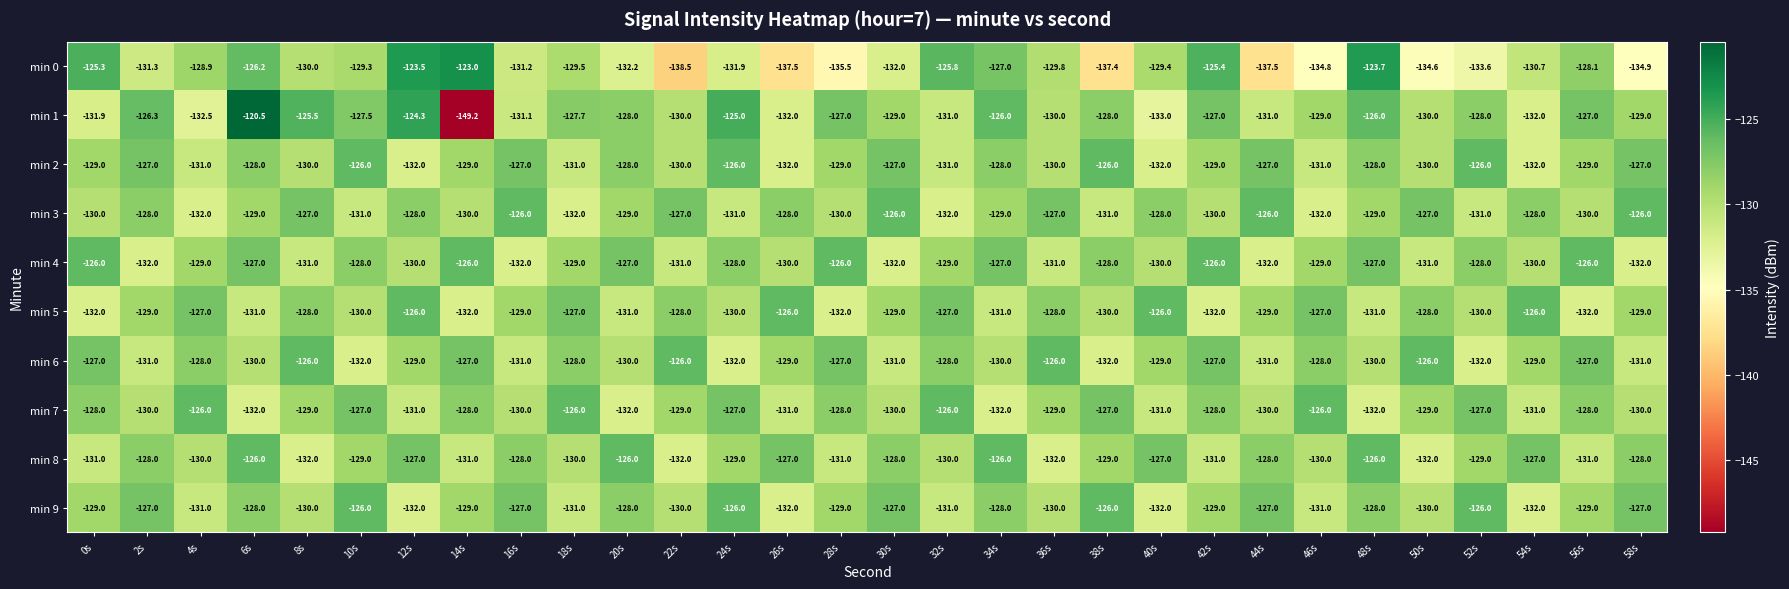

Count the min 7 values in the range -131 to -127.

22